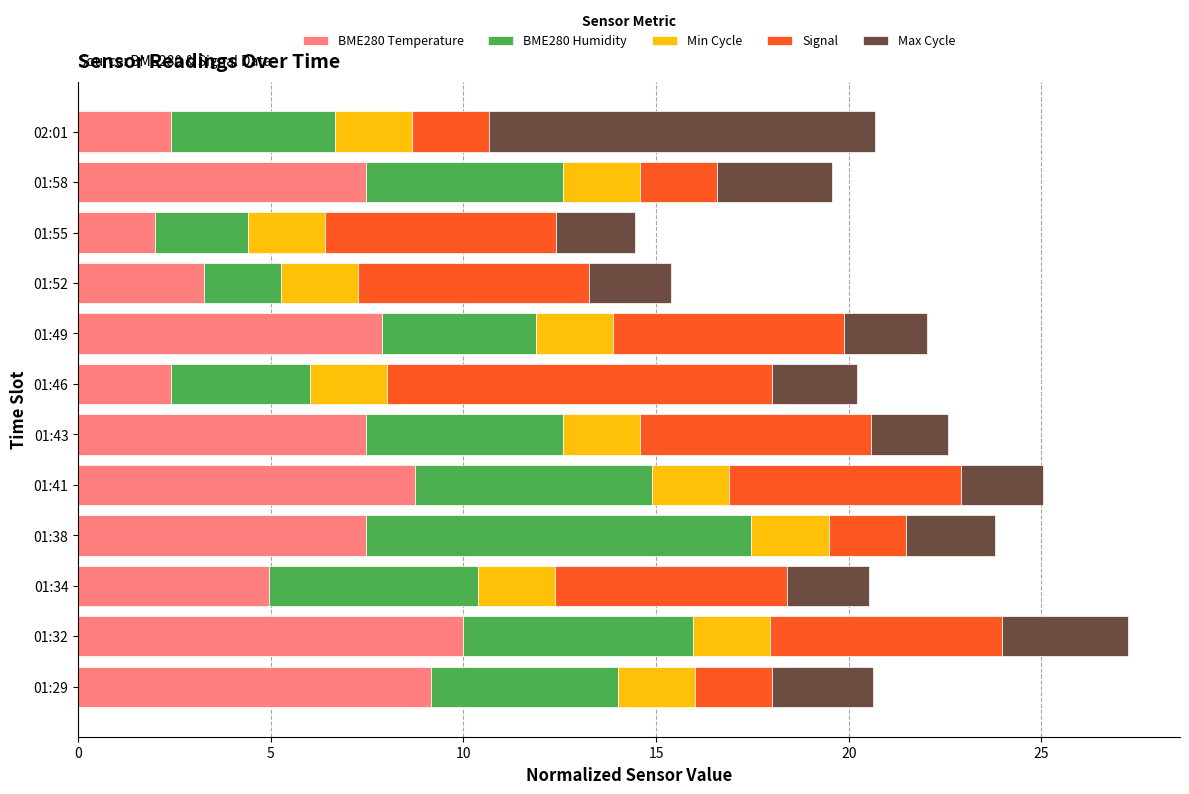

What is the difference between the second highest and second lowest values in the BME280 Temperature series?

6.7